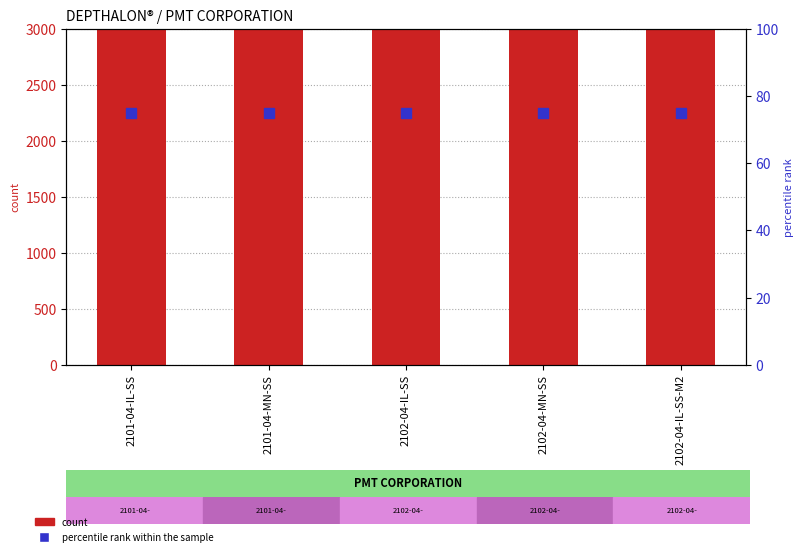

What is the label of the 4th bar from the right?

2101-04-MN-SS